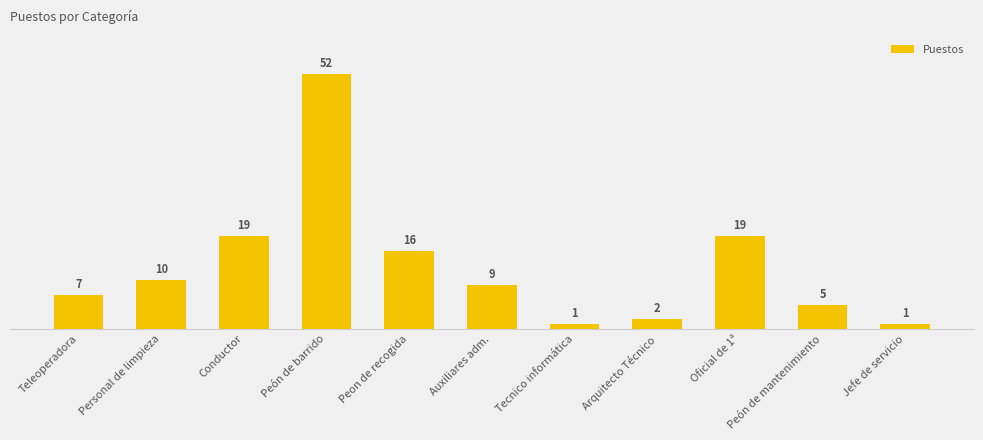

What is the difference between the values at Auxiliares adm. and Arquitecto Técnico?

7